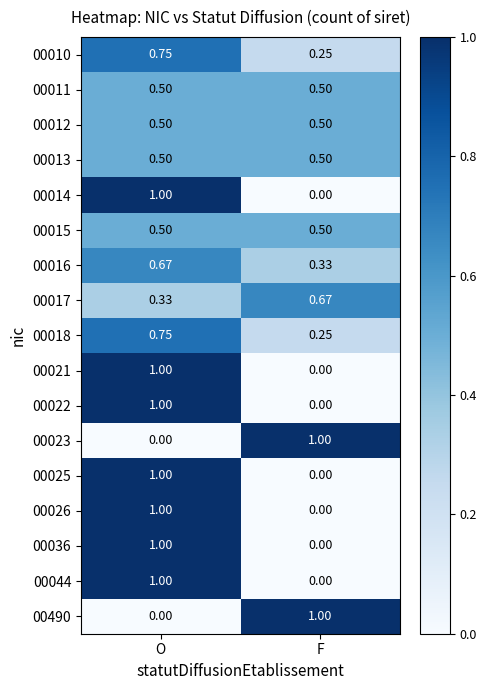

At which category is the sum across all series the highest?

O